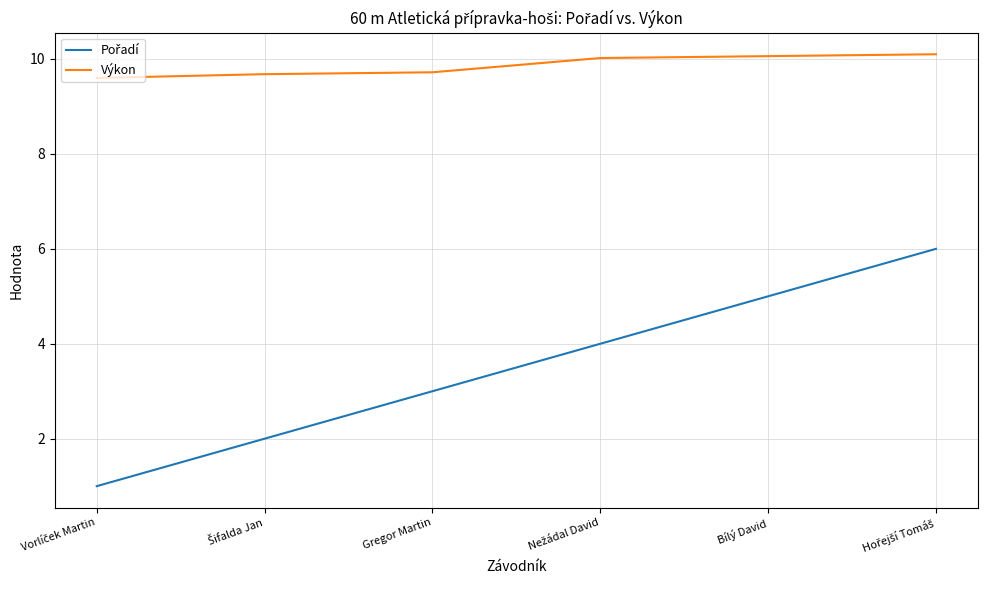

What is the highest value of the Výkon series?

10.1